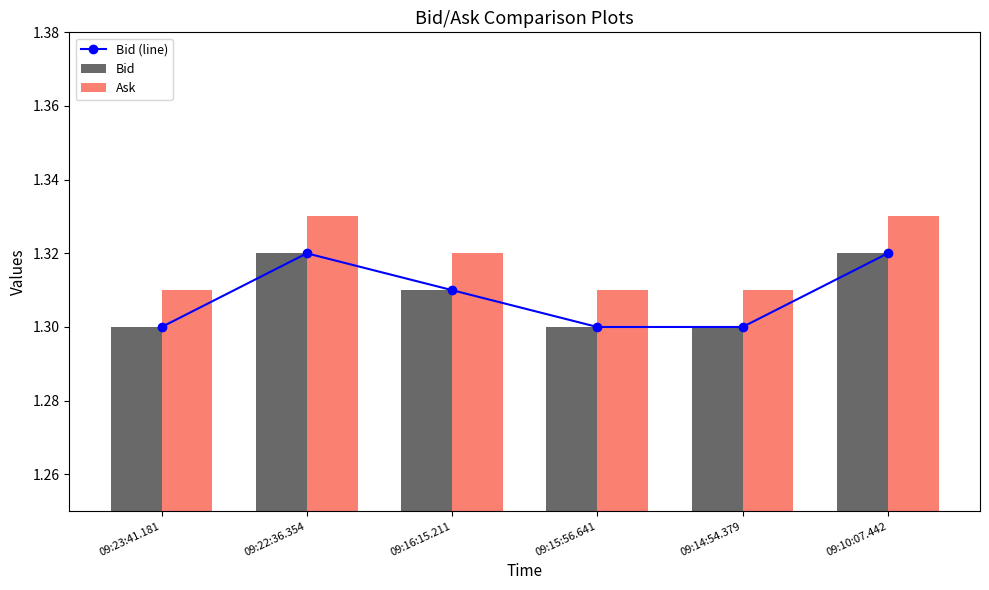

What is the approximate value of Bid at 09:15:56.641?

1.3